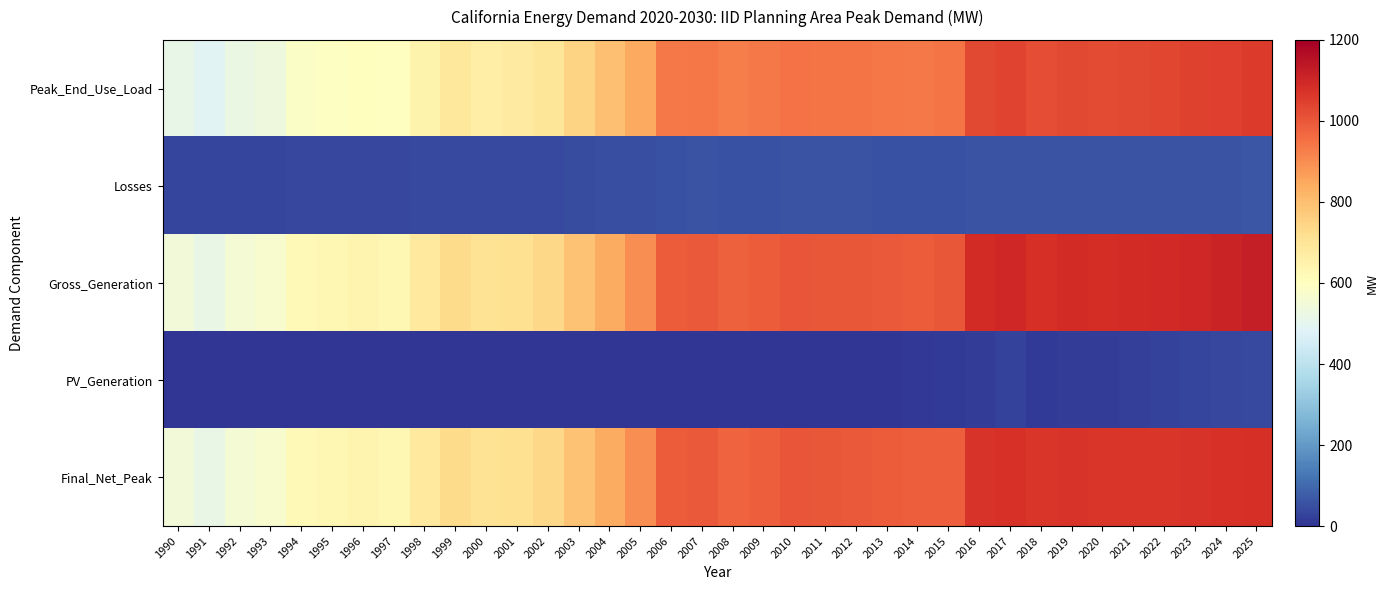

Count the number of categories in the chart.

36